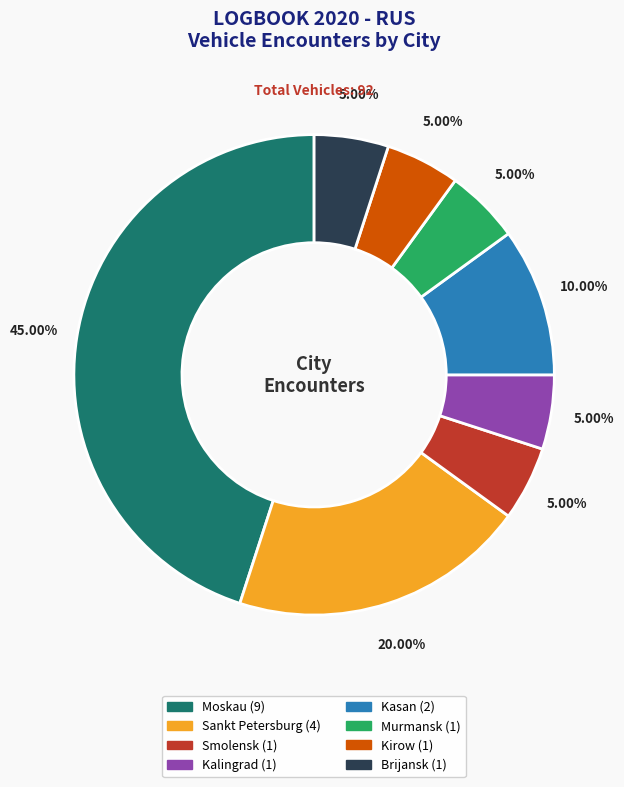

What is the total percentage of Murmansk and Kalingrad?

10.0%